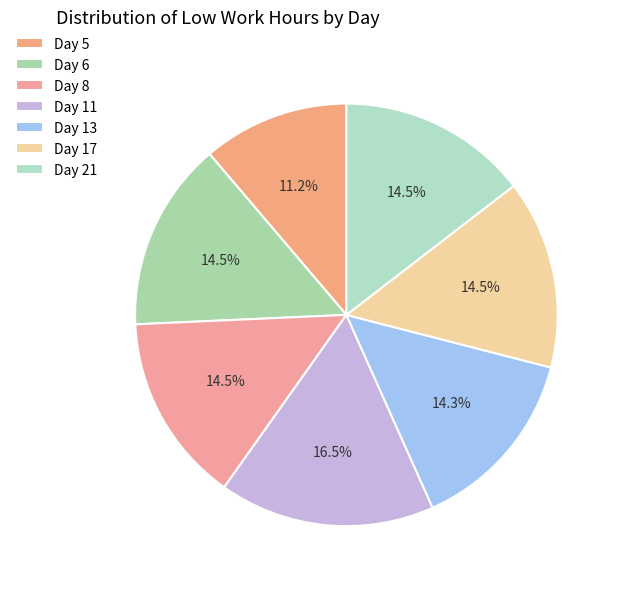

Is it true that Day 6 is 29% of the pie?

False